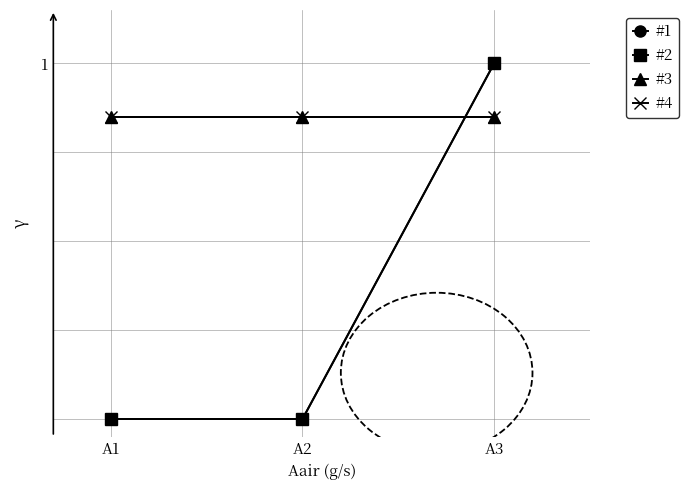

Does the chart have visible grid lines?

Yes